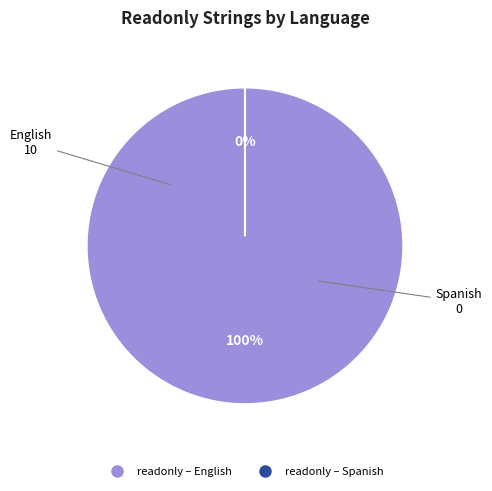

True or false: Spanish accounts for 0% of the total.

True